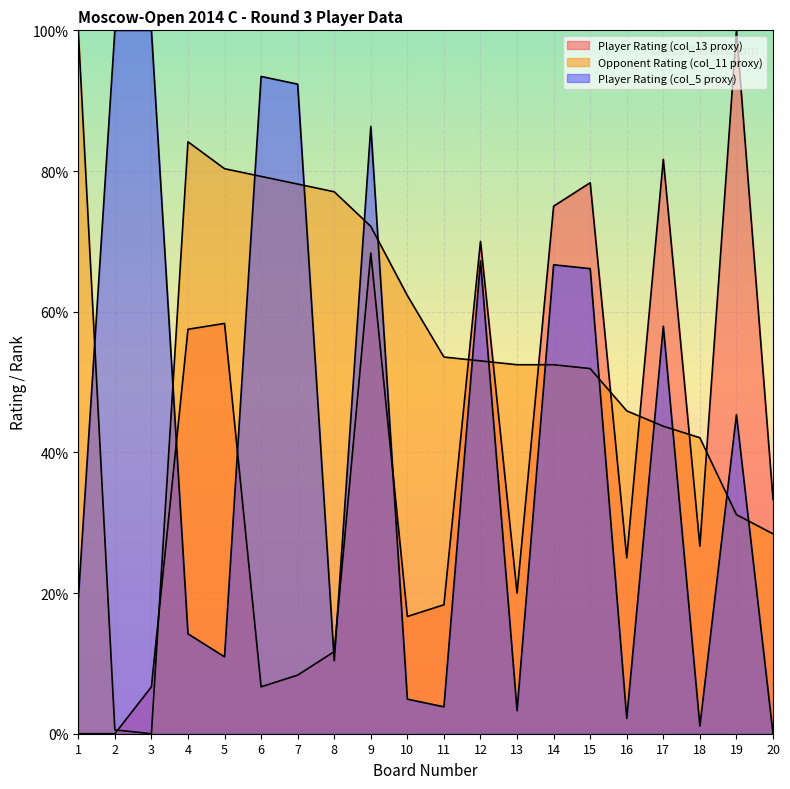

Rank the categories by Player Rating (col_5 proxy) value from lowest to highest.

20, 18, 16, 13, 11, 10, 8, 5, 4, 1, 19, 17, 15, 14, 12, 9, 7, 6, 2, 3